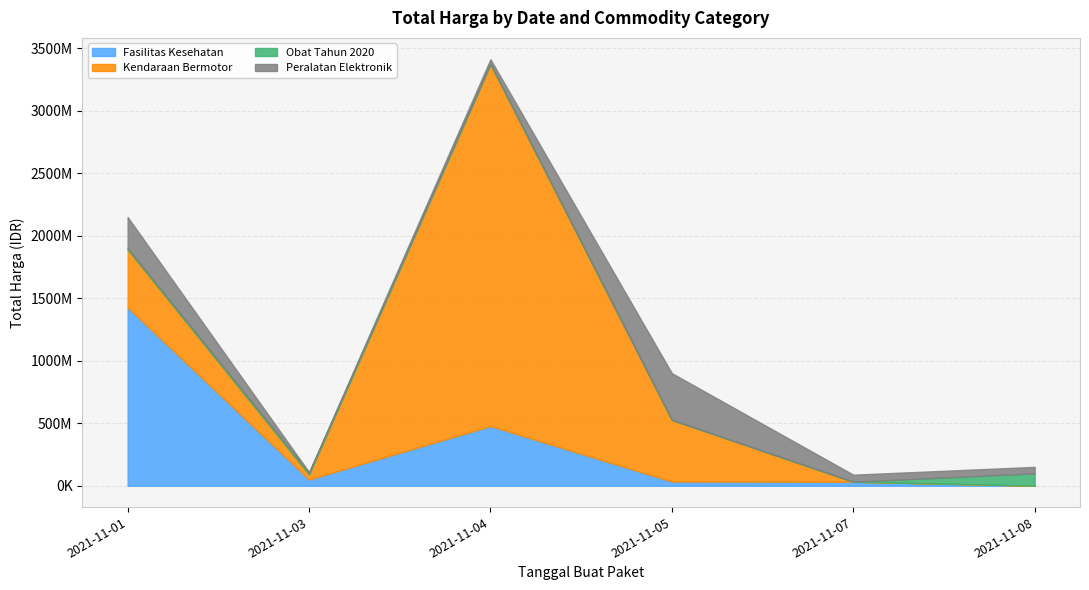

What is the average value of the Fasilitas Kesehatan series?

336702836